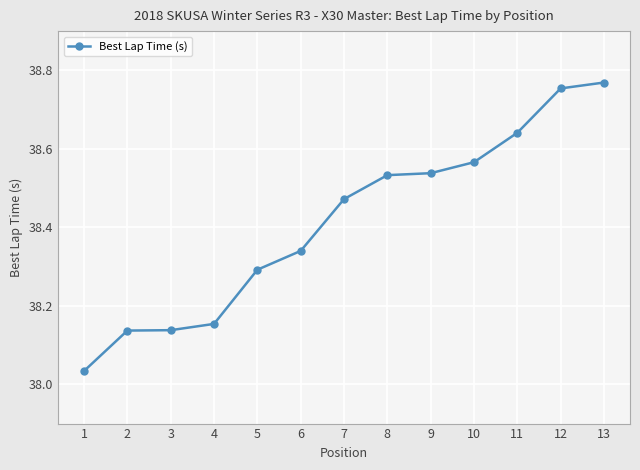

Does the chart have visible grid lines?

Yes